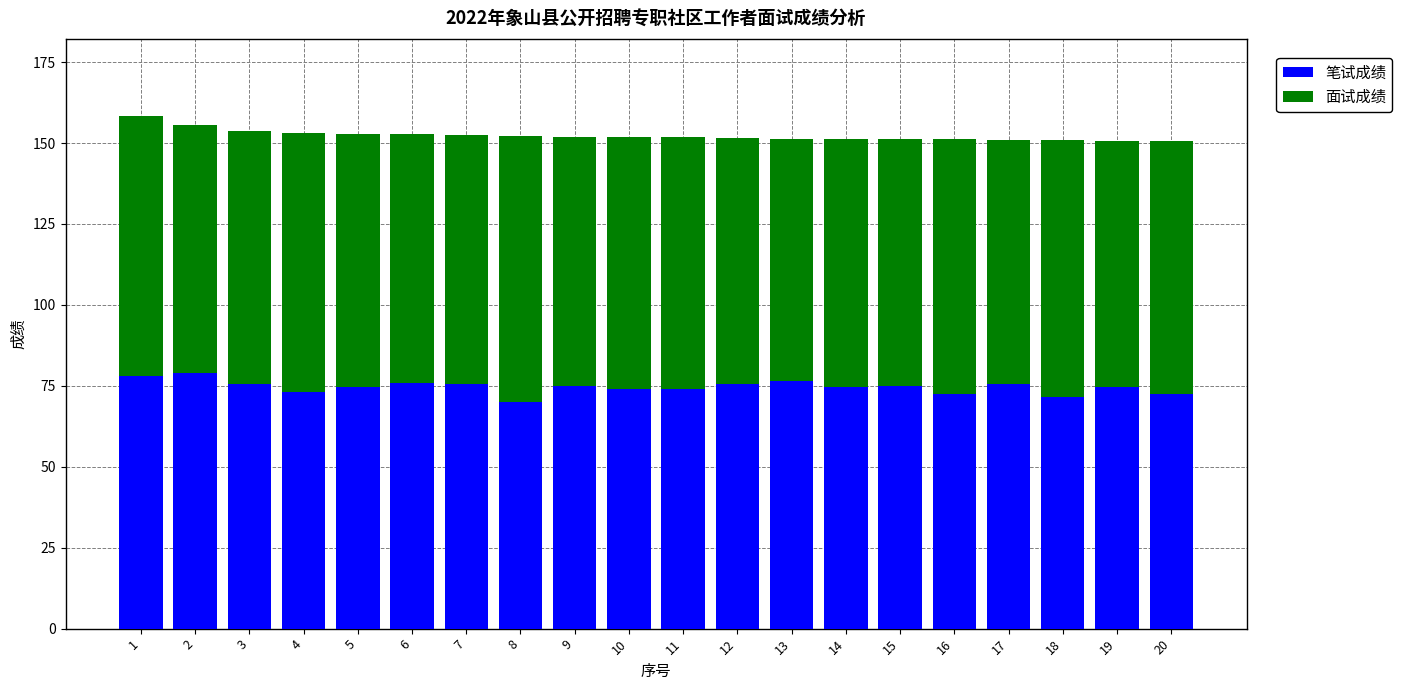

What is the difference between the second highest and second lowest values in the 笔试成绩 series?

6.5